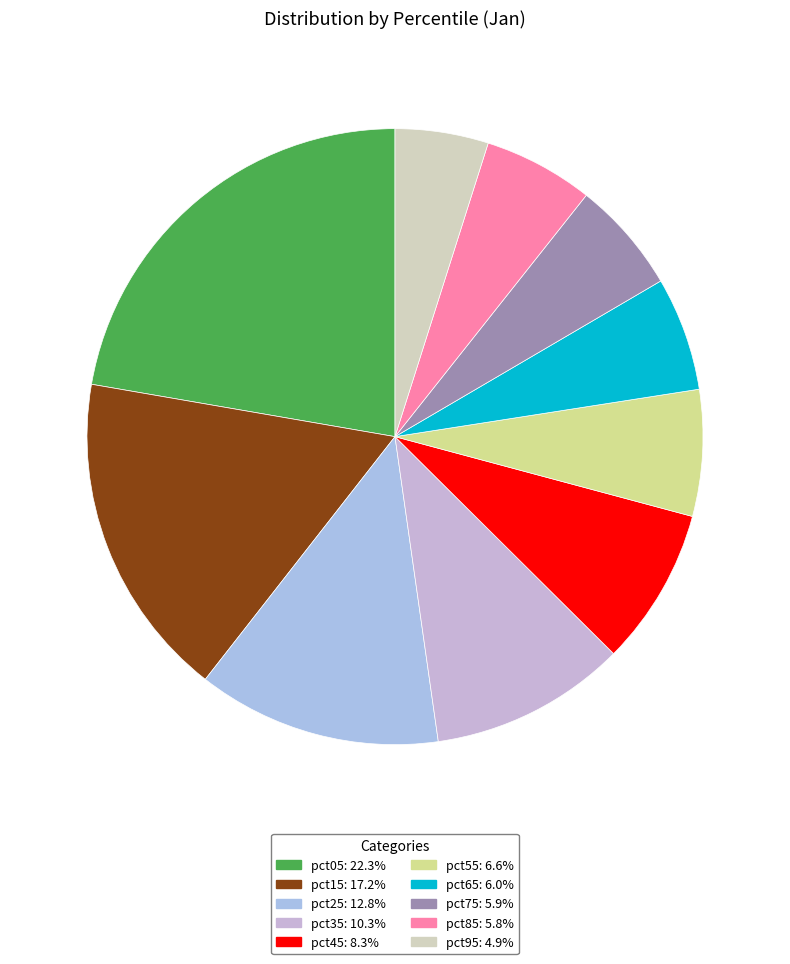

Rank the categories by value from highest to lowest.

pct05, pct15, pct25, pct35, pct45, pct55, pct65, pct75, pct85, pct95